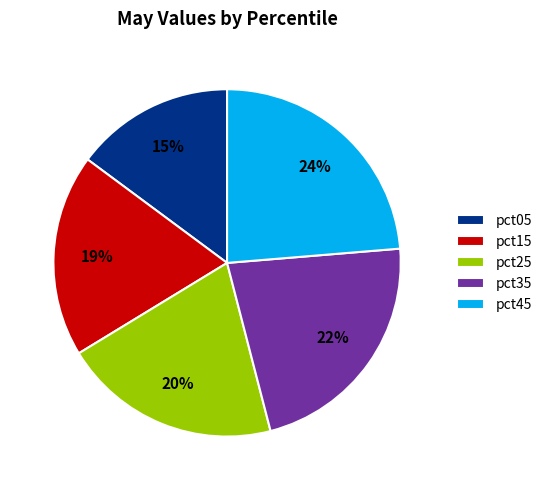

How many segments does this pie chart have?

5